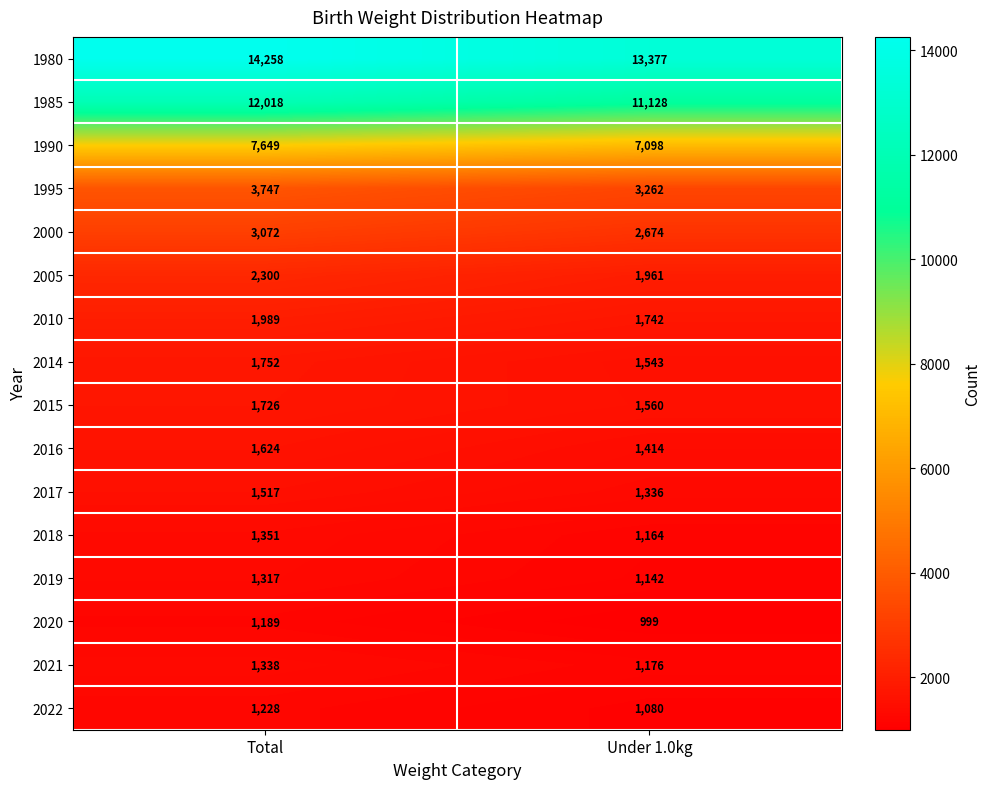

What is the sum of the 1990 values at Under 1.0kg and Total?

14747